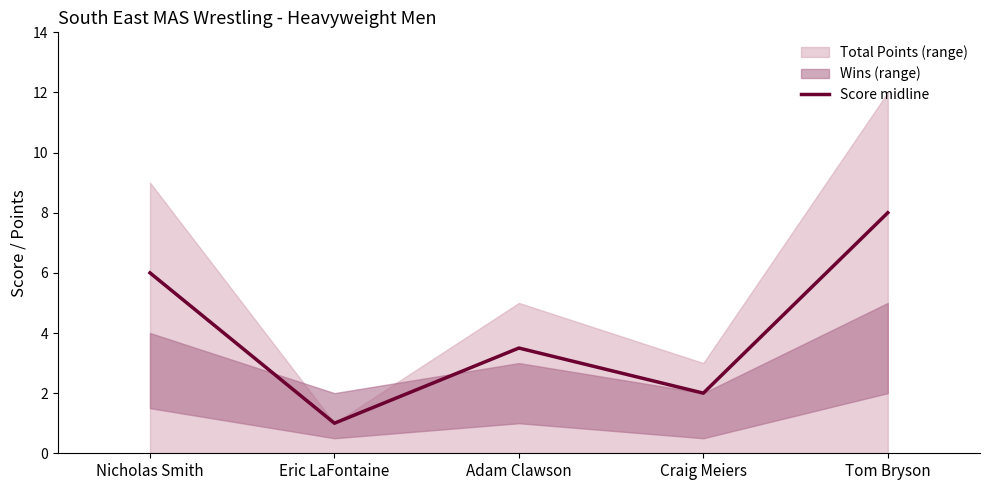

Rank the categories by value from highest to lowest.

Tom Bryson, Nicholas Smith, Adam Clawson, Craig Meiers, Eric LaFontaine